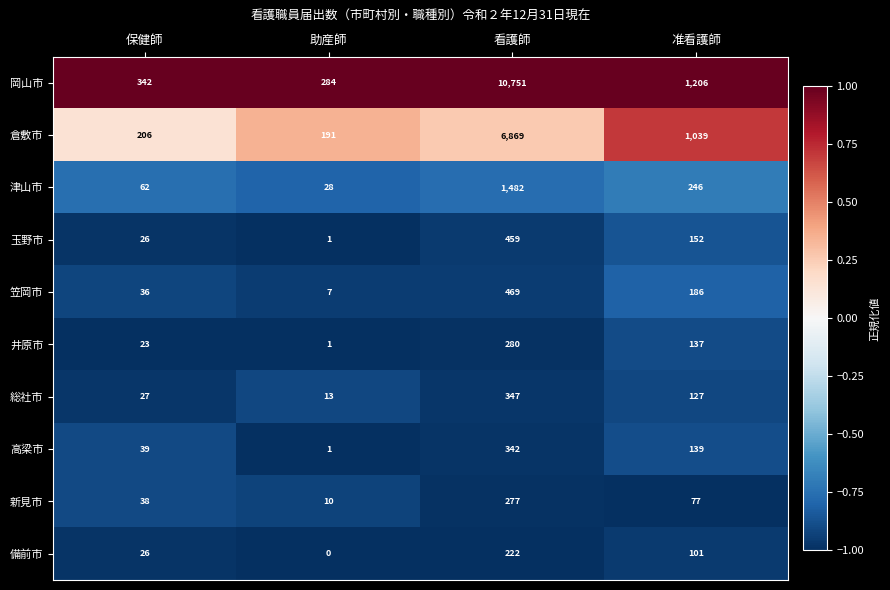

True or false: 津山市 has a value of 15 at 保健師.

False